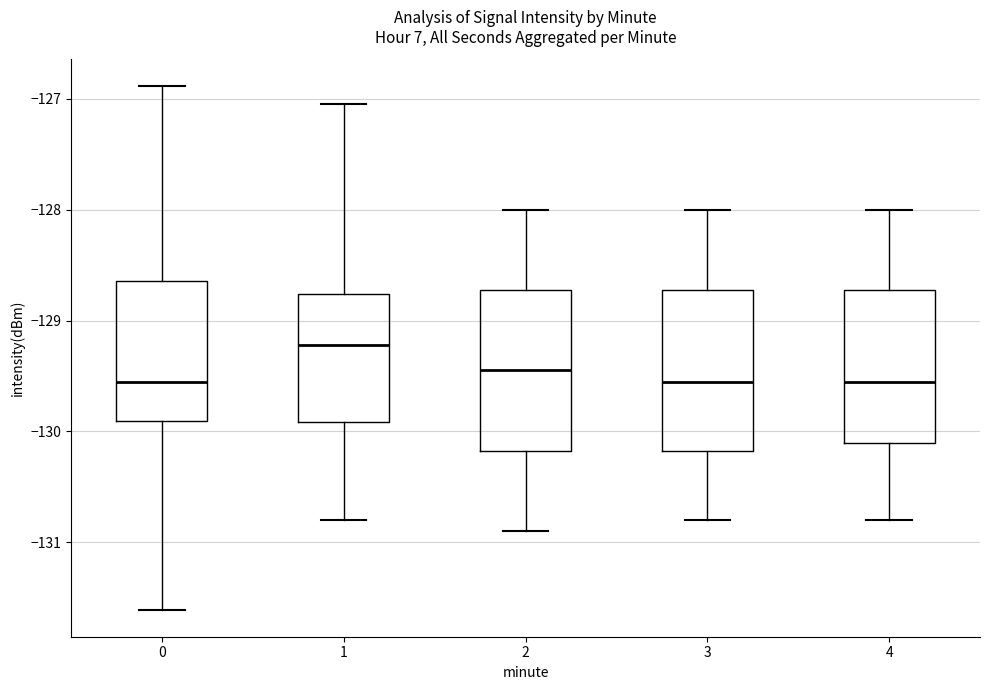

Which box's median line is the highest?

1